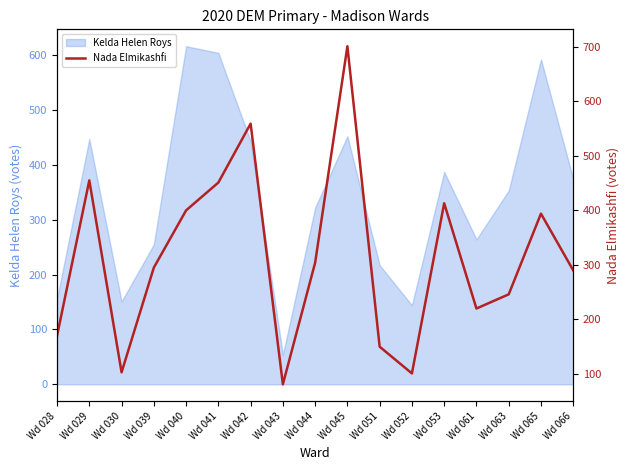

At which label does Kelda Helen Roys reach its minimum?

Wd 043